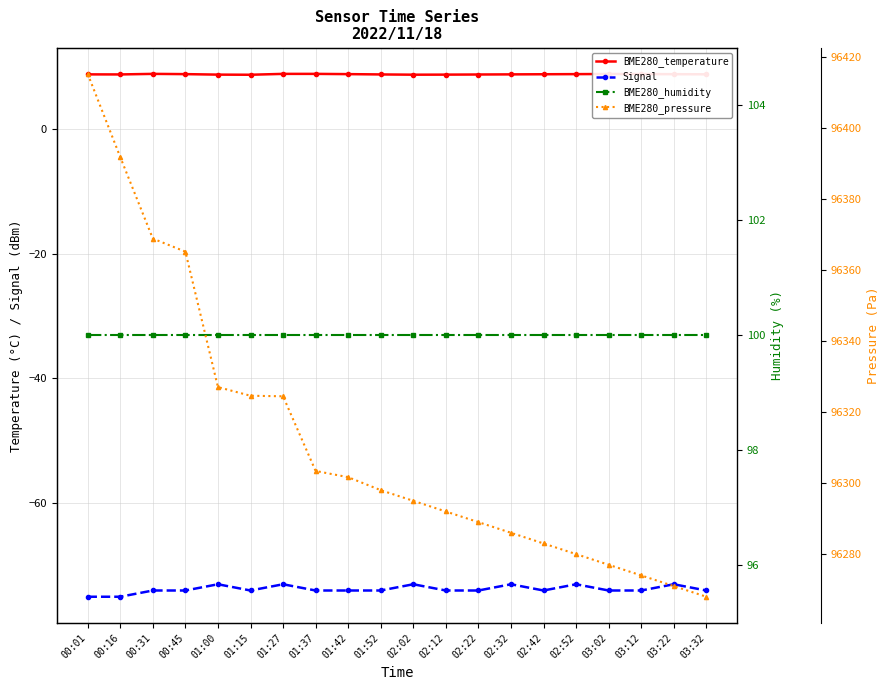

What is the label of the 2nd point from the right?

03:22